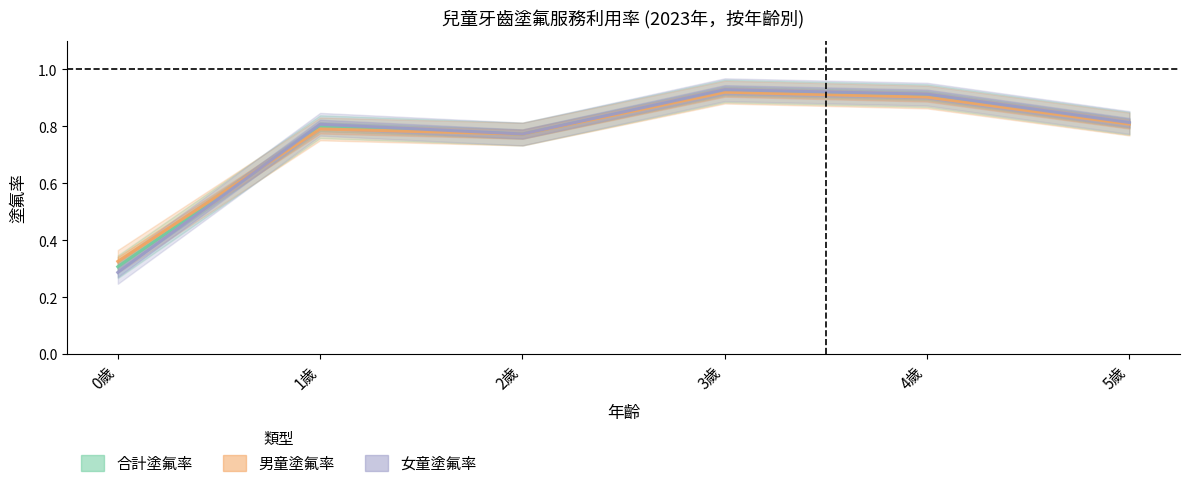

What is the difference between the second highest and minimum values in the 男童塗氟率 series?

0.6